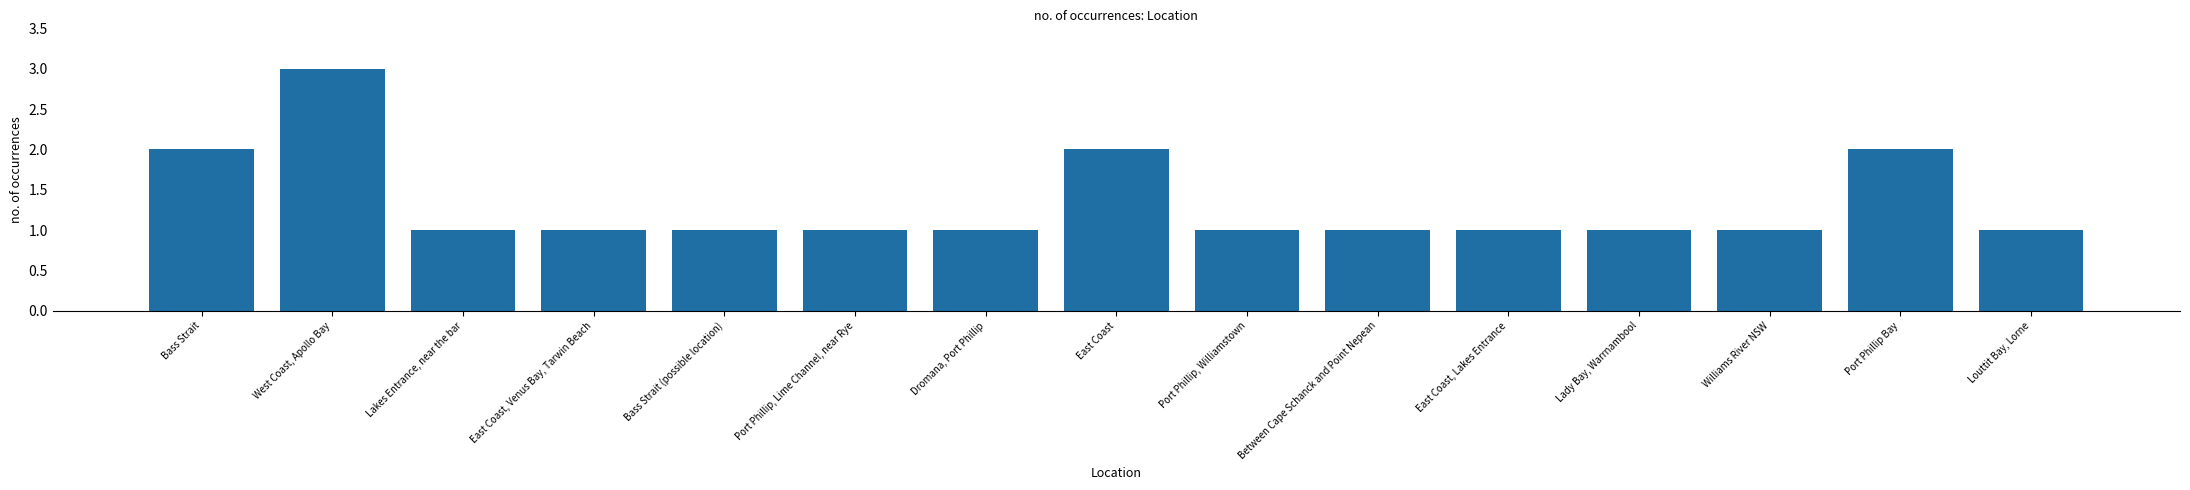

True or false: the data shows 2 at Louttit Bay, Lorne.

False